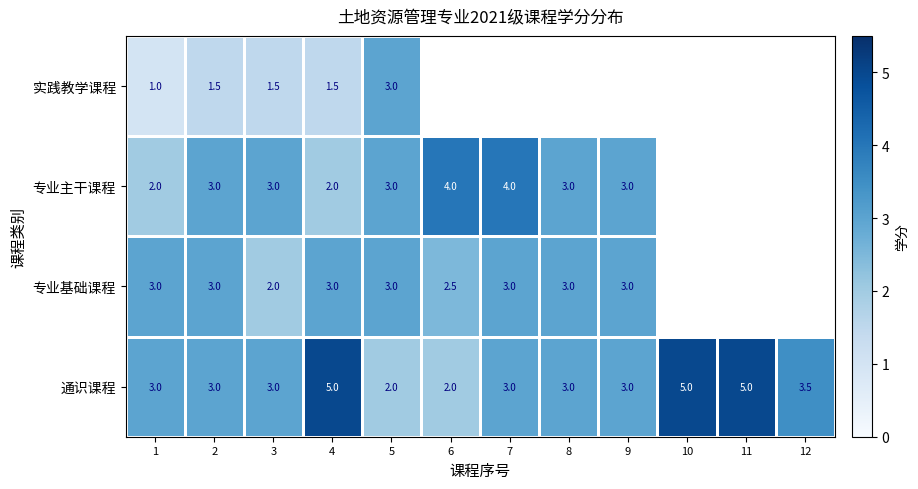

What value does the 通识课程 series have at 1?

3.0